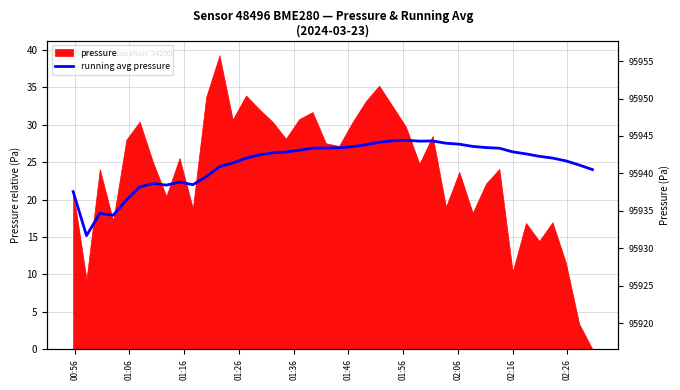

Reading left to right, list all the values displayed in this chart.

21.1	15.2	18.2	17.9	19.9	21.7	22.1	21.9	22.3	22.0	23.0	24.4	24.9	25.5	26.0	26.2	26.4	26.6	26.9	26.9	26.9	27.1	27.3	27.7	27.9	27.9	27.8	27.8	27.5	27.4	27.1	26.9	26.9	26.4	26.1	25.8	25.5	25.2	24.6	24.0